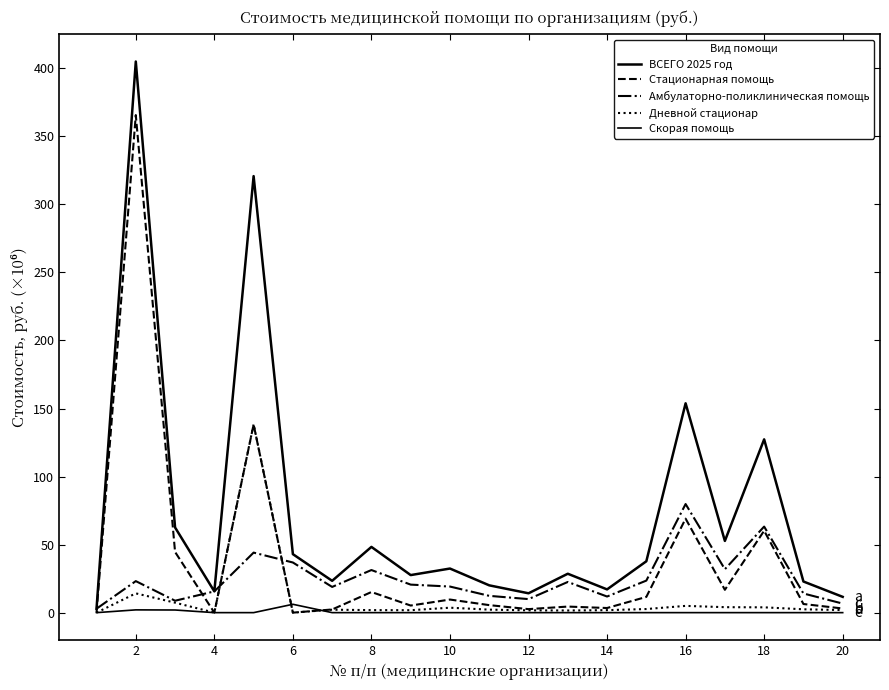

Does the chart have visible grid lines?

No